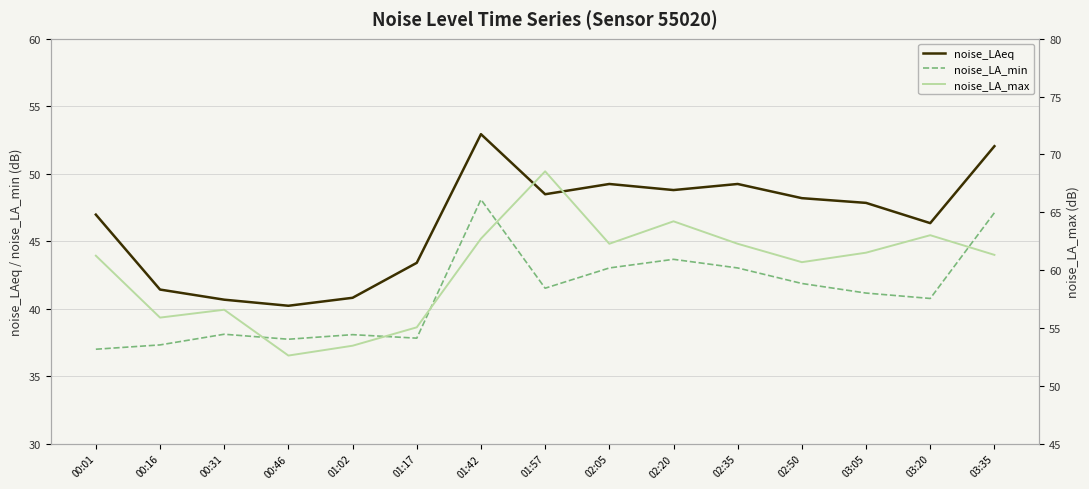

What is the label of the 13th point from the left?

03:05